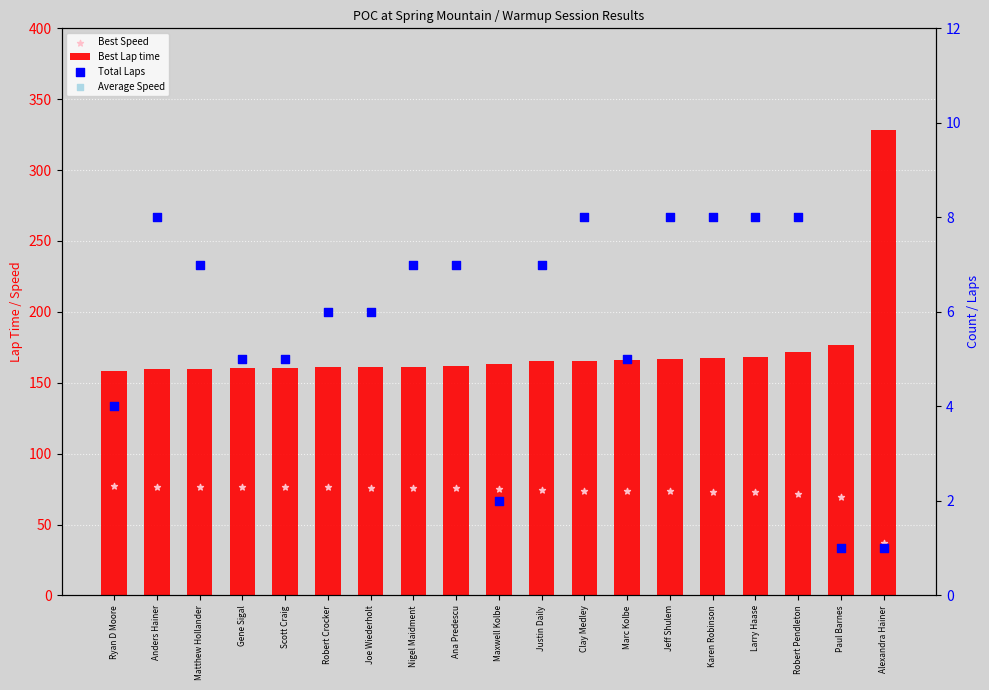

What are all the series names shown in the legend?

Best Lap time, Best Speed, Total Laps, Average Speed